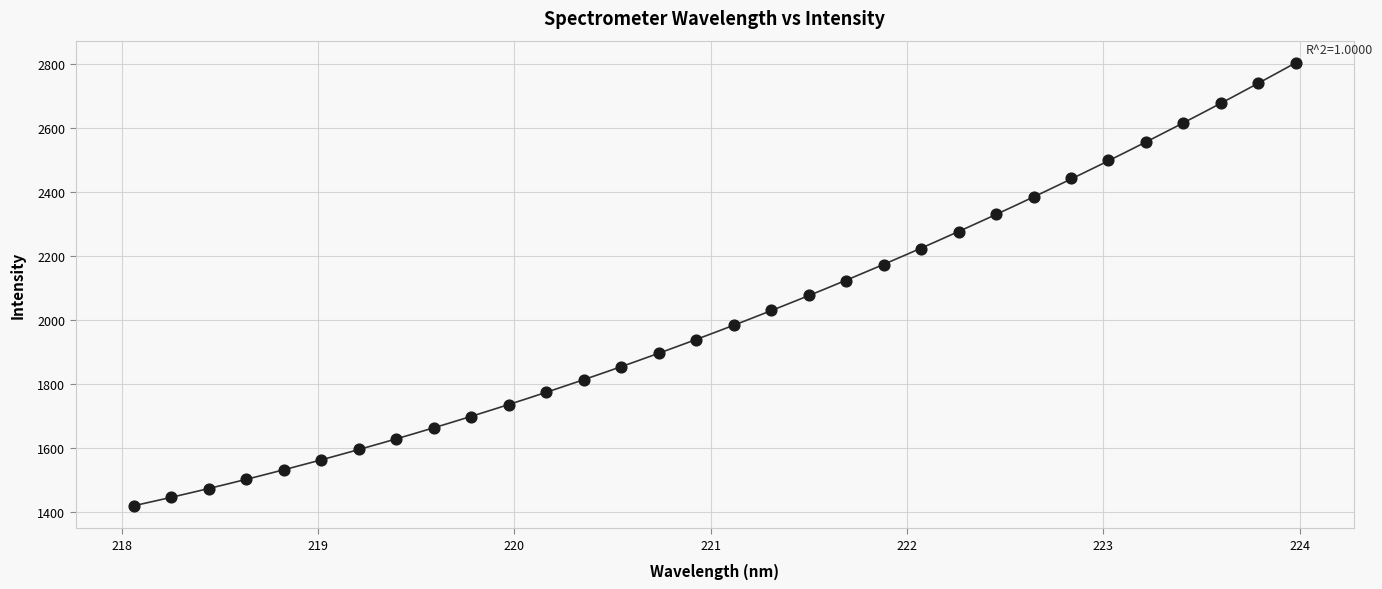

What is the range of X values (max minus min)?

5.9